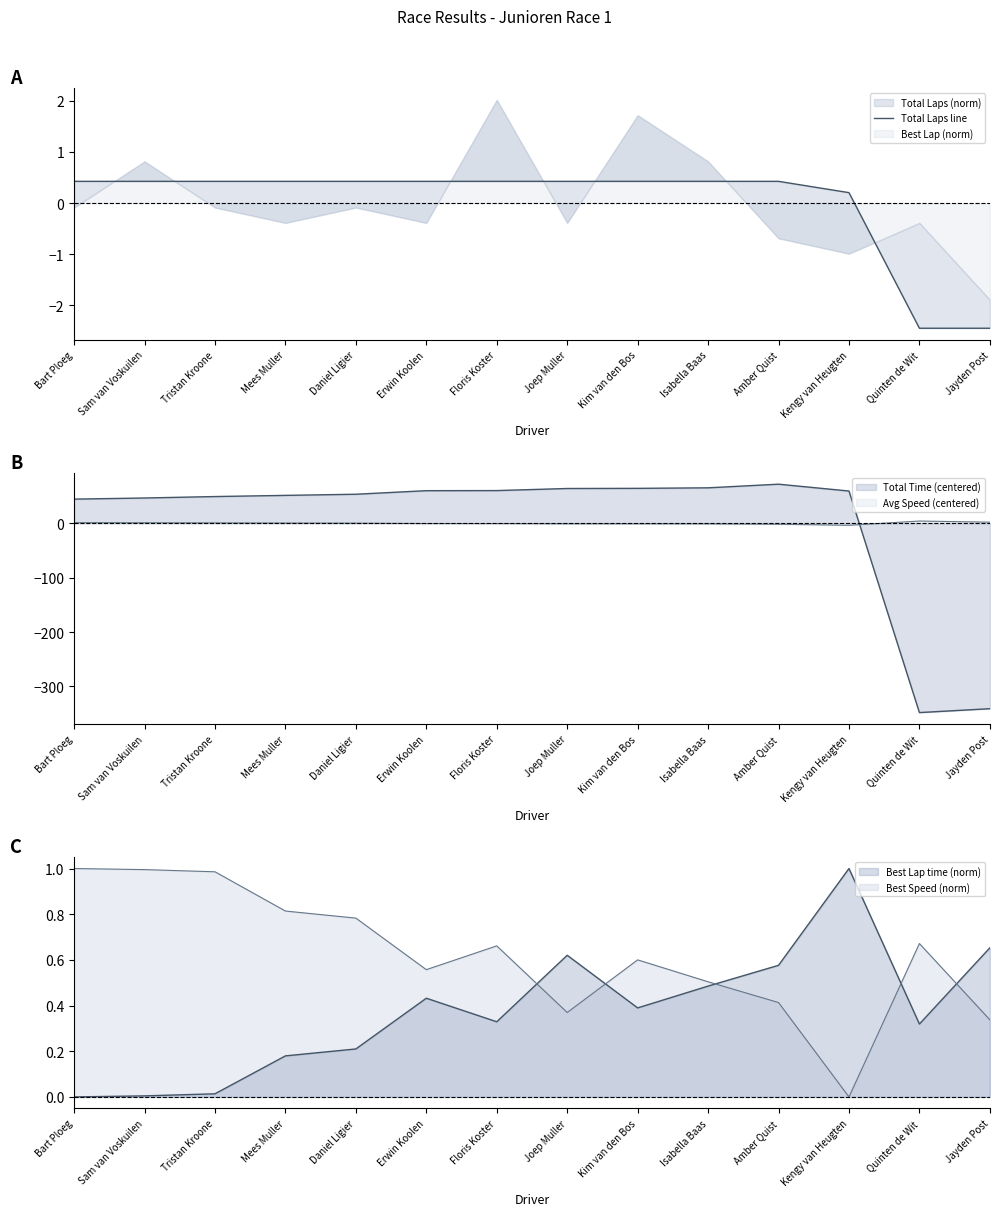

True or false: the data shows 0.7 at Sam van Voskuilen.

False